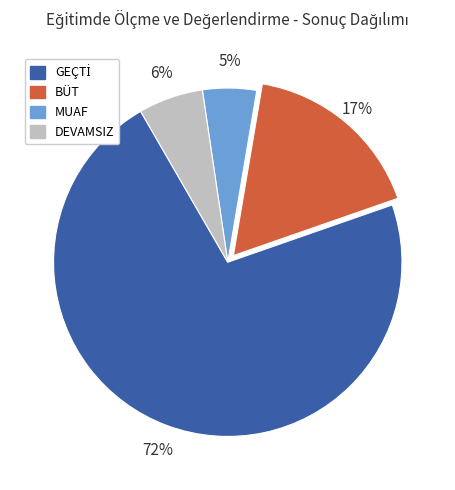

Is MUAF the majority of the pie?

No